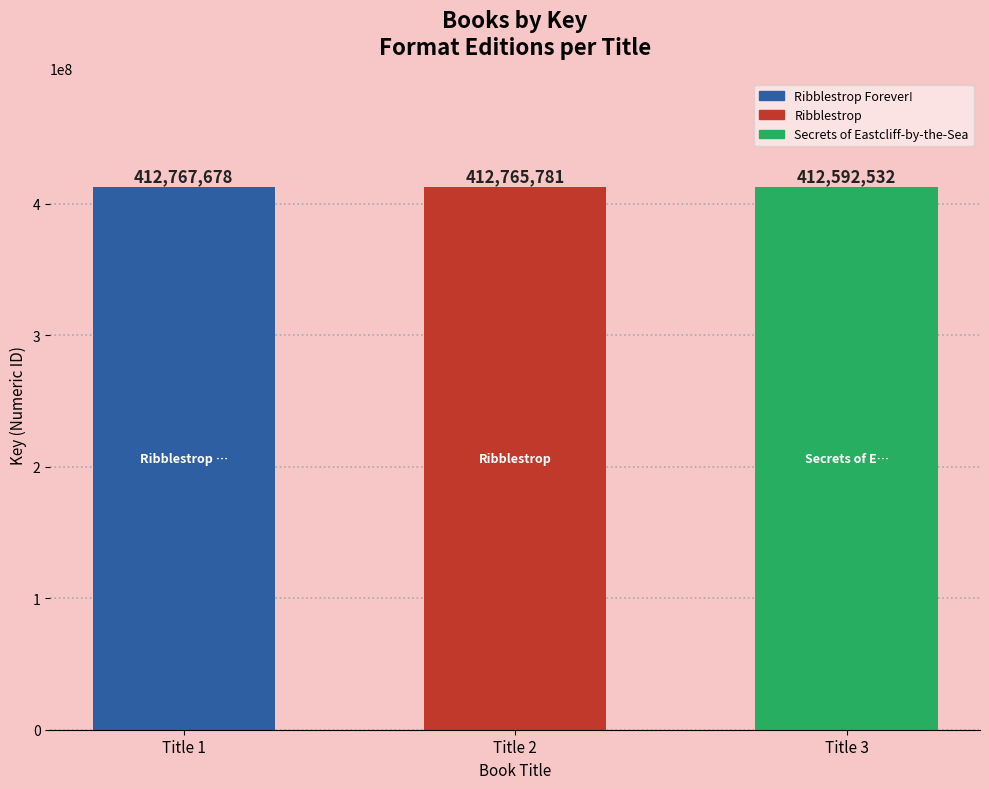

The chart shows a value of 412765781 at Title 2. True or false?

True